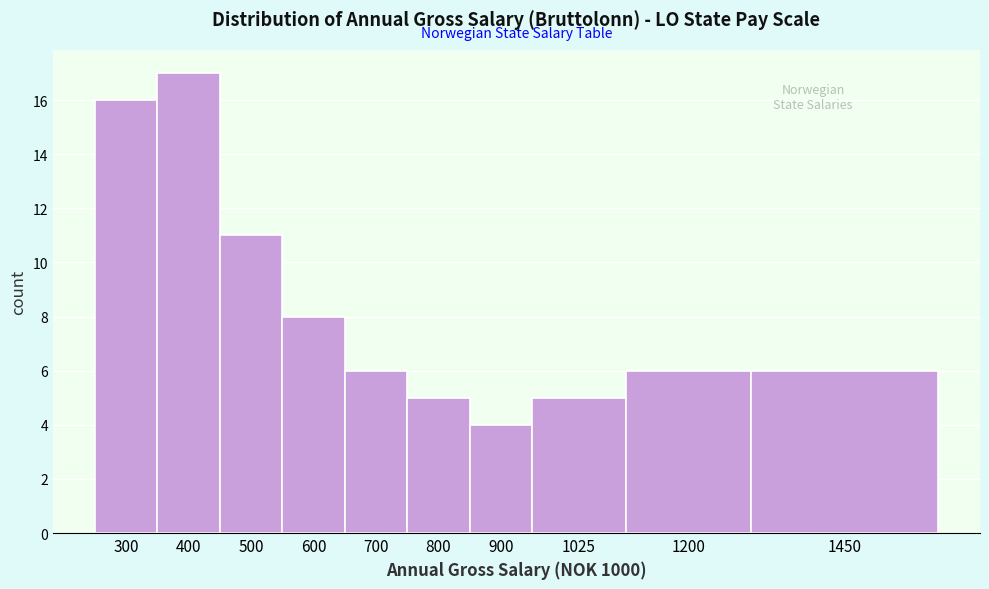

Reading left to right, what are all the values shown in this chart?

16	17	11	8	6	5	4	5	6	6